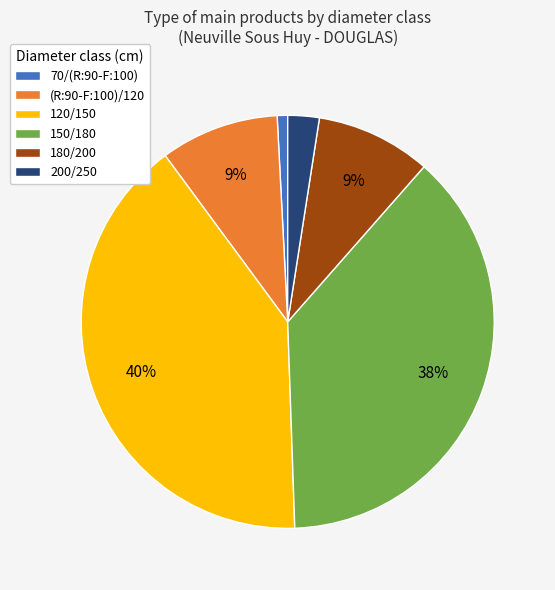

Count the number of slices in the pie.

6